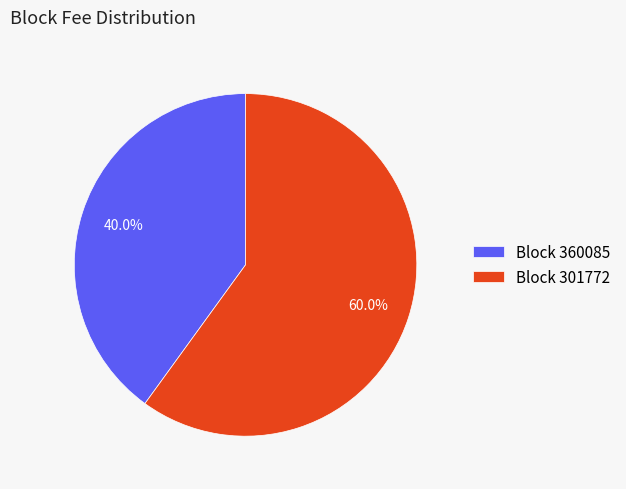

What is the total percentage of Block 360085 and Block 301772?

100.0%